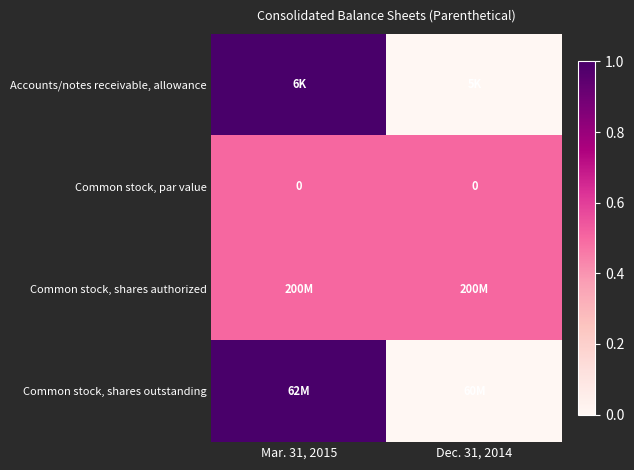

The Common stock, shares authorized series shows 0.8 at Mar. 31, 2015. True or false?

False